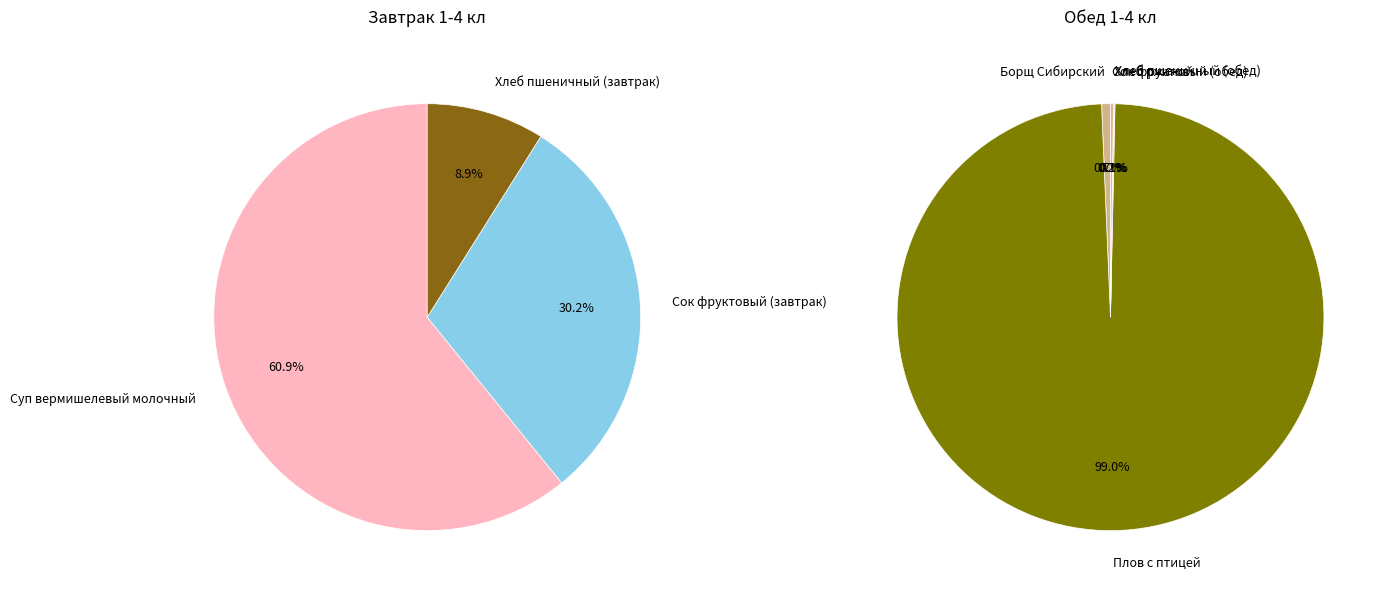

Which slice is the largest?

Плов с птицей